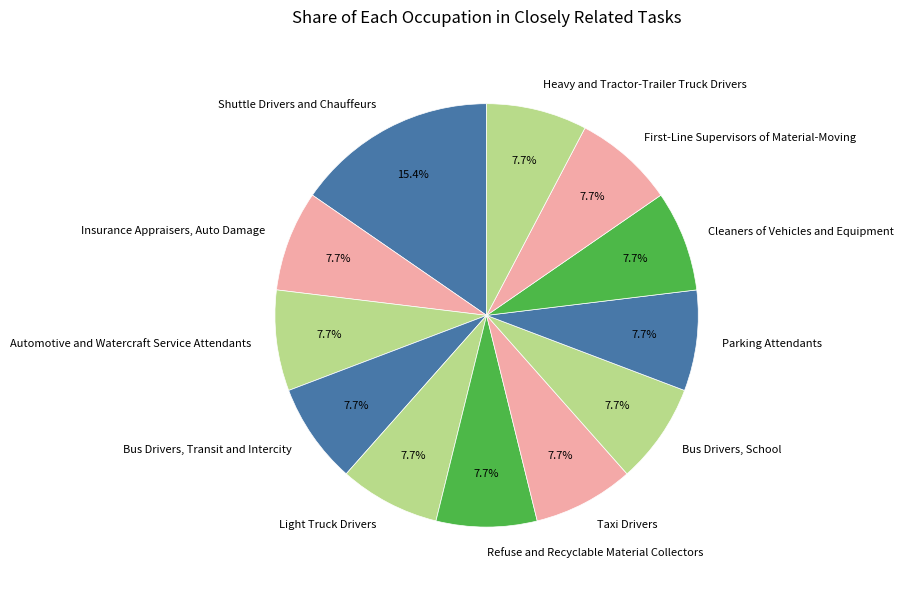

What percentage is the Shuttle Drivers and Chauffeurs slice, to the nearest percent?

15%